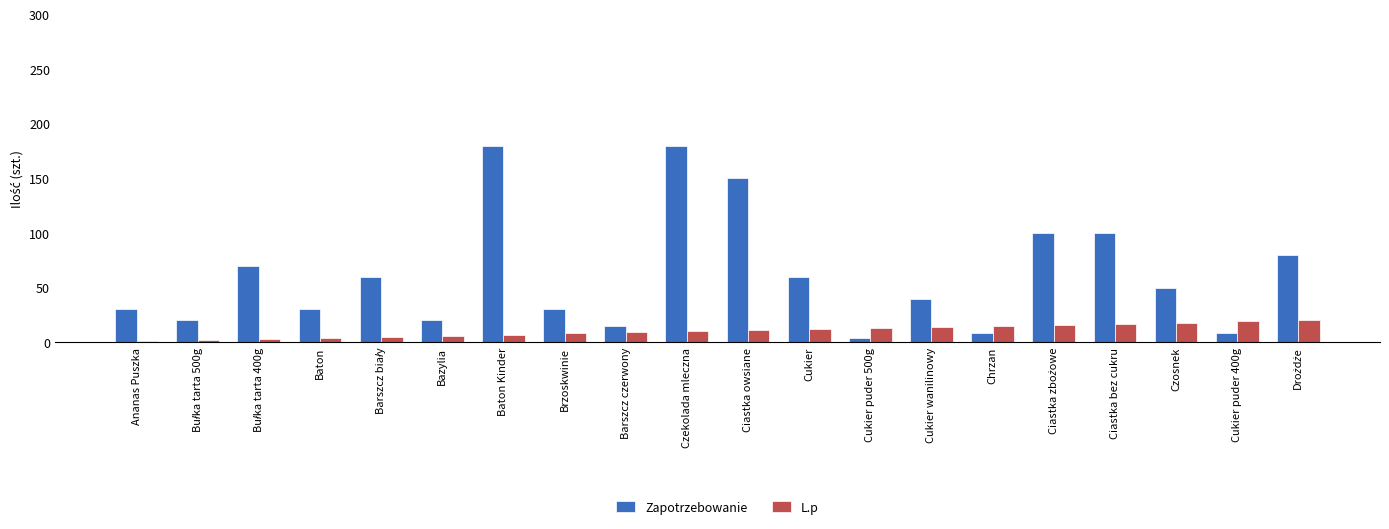

Is it true that L.p equals 14 at Cukier wanilinowy?

True